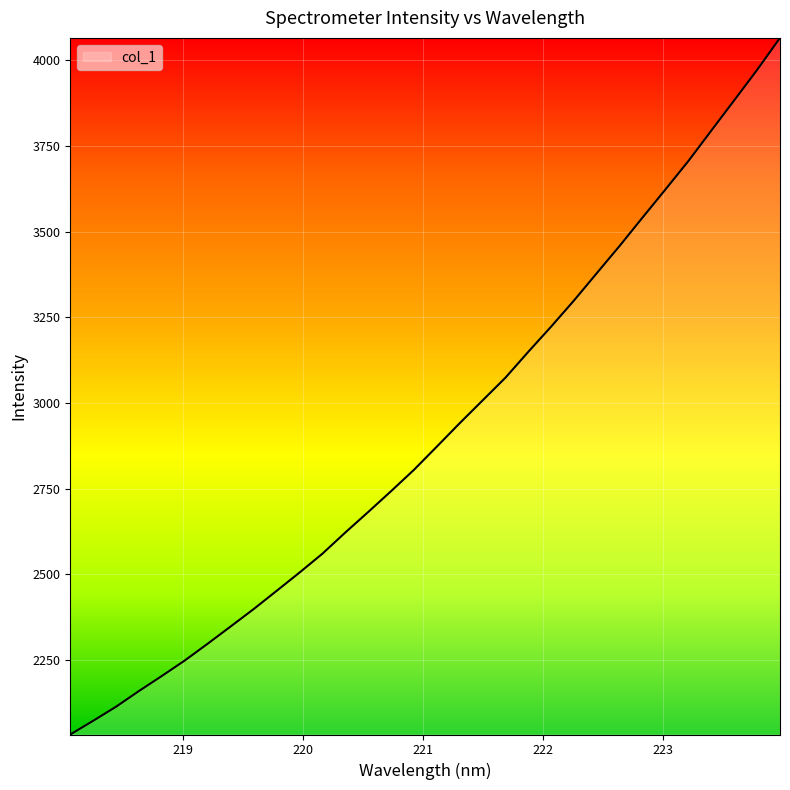

What is the smallest value displayed?

2032.4